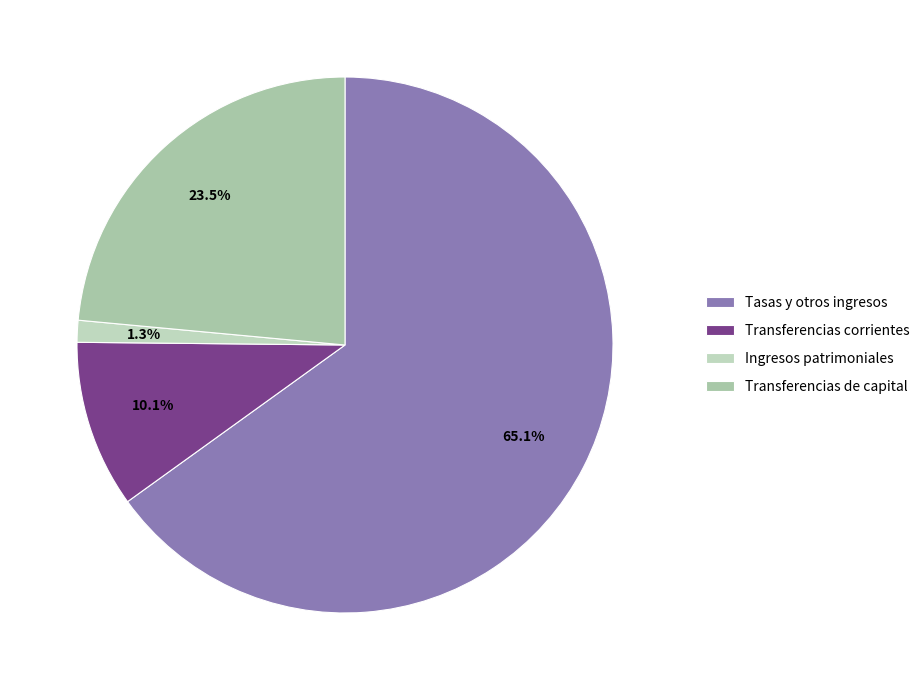

Which slice is the smallest?

Ingresos patrimoniales